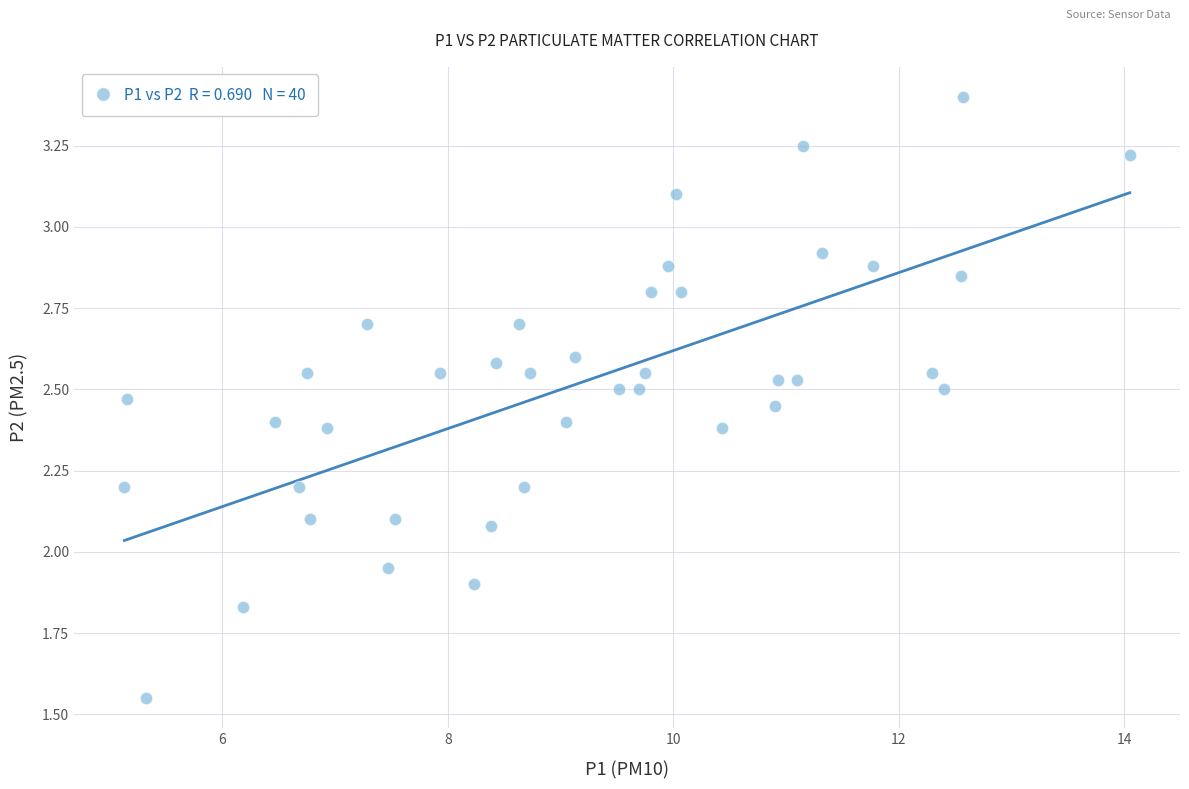

What is the range of X values (max minus min)?

8.9